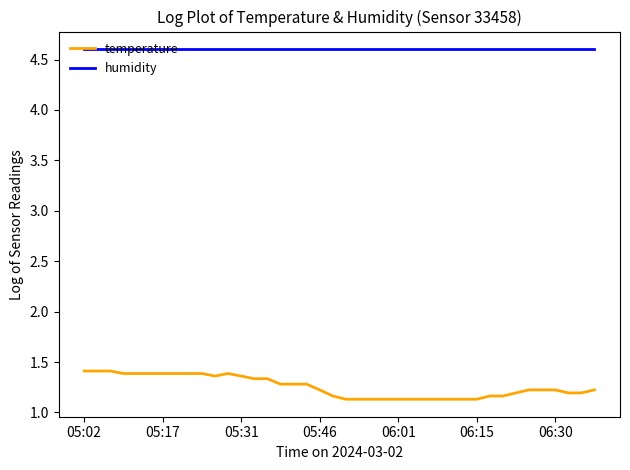

List the series in order of their peak value, lowest first.

temperature, humidity